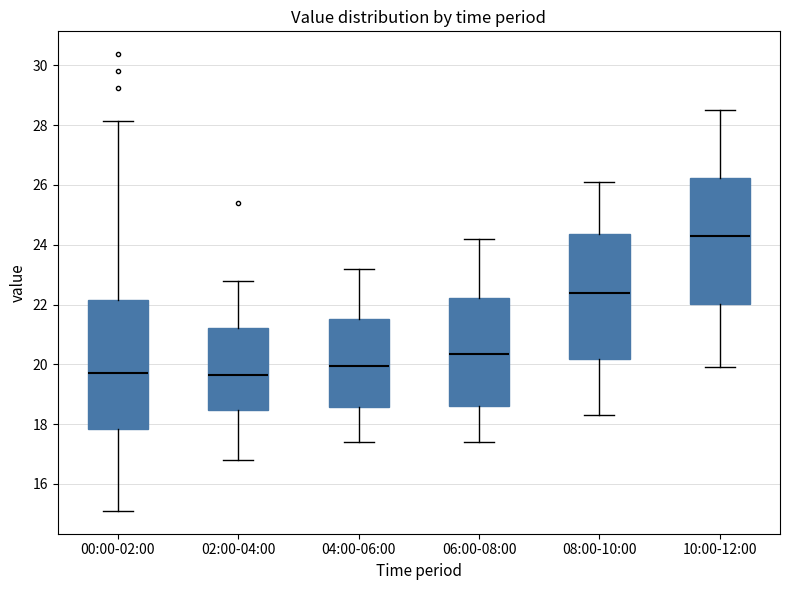

Reading left to right, transcribe this box plot: for each box, give where its median line is, the range the box spans, and where its two whiskers end, as read against the y-axis. The values are not printed on the chart, so give them approximately, as read against the axis.

00:00-02:00: median 19.8, box 17.8 to 22.2, whiskers 15.2 to 28.2
02:00-04:00: median 19.6, box 18.4 to 21.2, whiskers 16.8 to 22.8
04:00-06:00: median 20.0, box 18.6 to 21.6, whiskers 17.4 to 23.2
06:00-08:00: median 20.4, box 18.6 to 22.2, whiskers 17.4 to 24.2
08:00-10:00: median 22.4, box 20.2 to 24.4, whiskers 18.4 to 26.2
10:00-12:00: median 24.4, box 22.0 to 26.2, whiskers 20.0 to 28.6